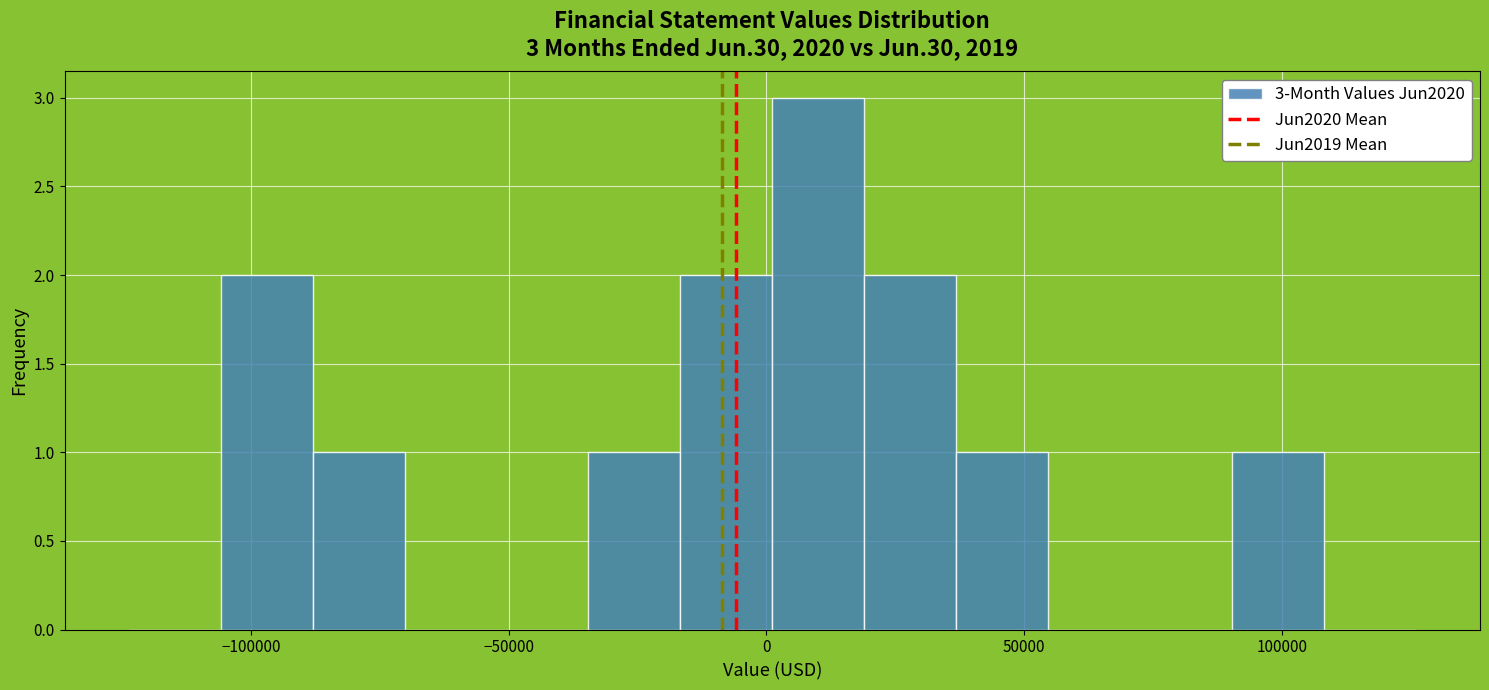

Read against the x-axis, roughly where is the centre of the tallest bar?

10000